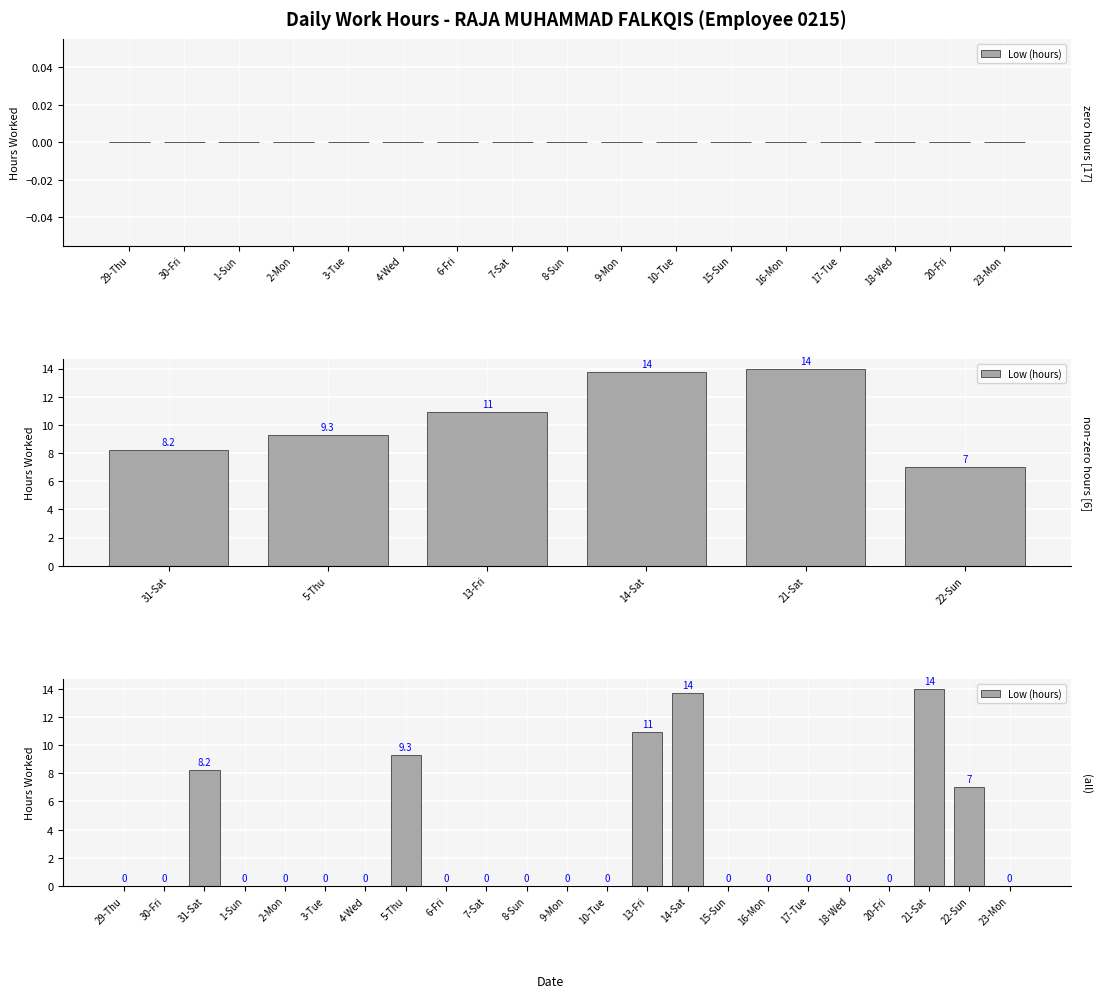

Reading left to right, list all the values displayed in this chart.

0.0	0.0	8.2	0.0	0.0	0.0	0.0	9.3	0.0	0.0	0.0	0.0	0.0	10.9	13.7	0.0	0.0	0.0	0.0	0.0	14.0	7.0	0.0